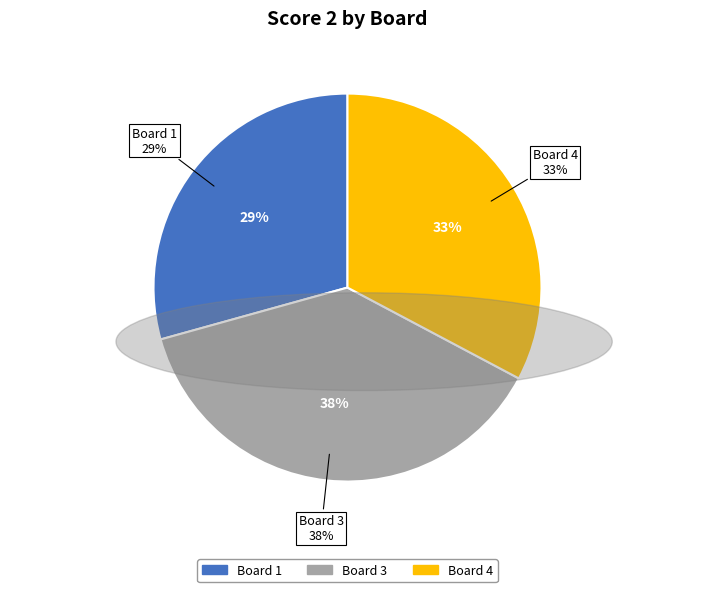

Does any single category account for the majority?

No